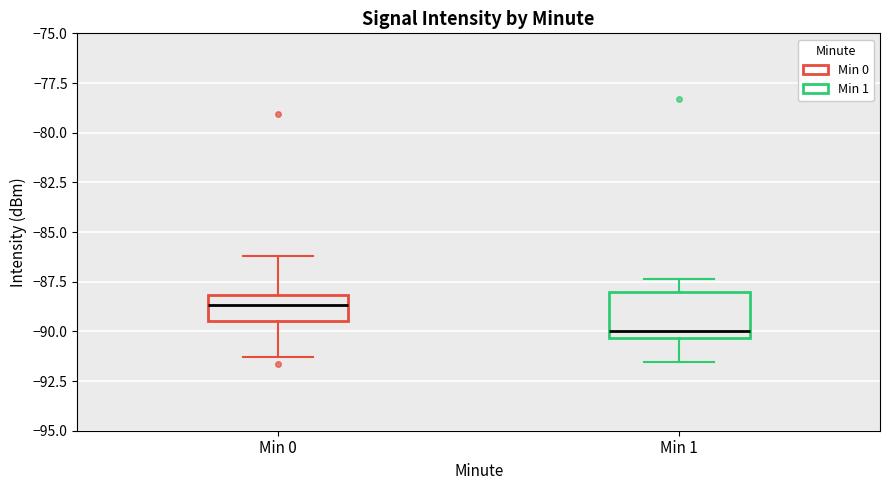

Reading left to right, transcribe this box plot: for each box, give where its median line is, the range the box spans, and where its two whiskers end, as read against the y-axis. The values are not printed on the chart, so give them approximately, as read against the axis.

Min 0: median -88.5, box -89.5 to -88.0, whiskers -91.5 to -86.0
Min 1: median -90.0, box -90.5 to -88.0, whiskers -91.5 to -87.5